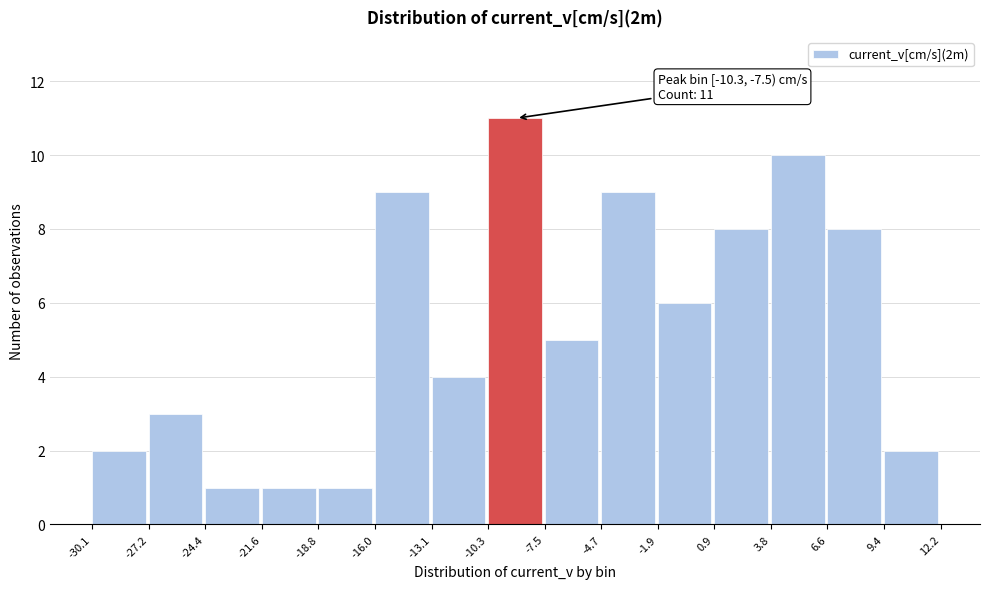

Over which range of the x-axis is the bar tallest?

-10.3 to -7.5